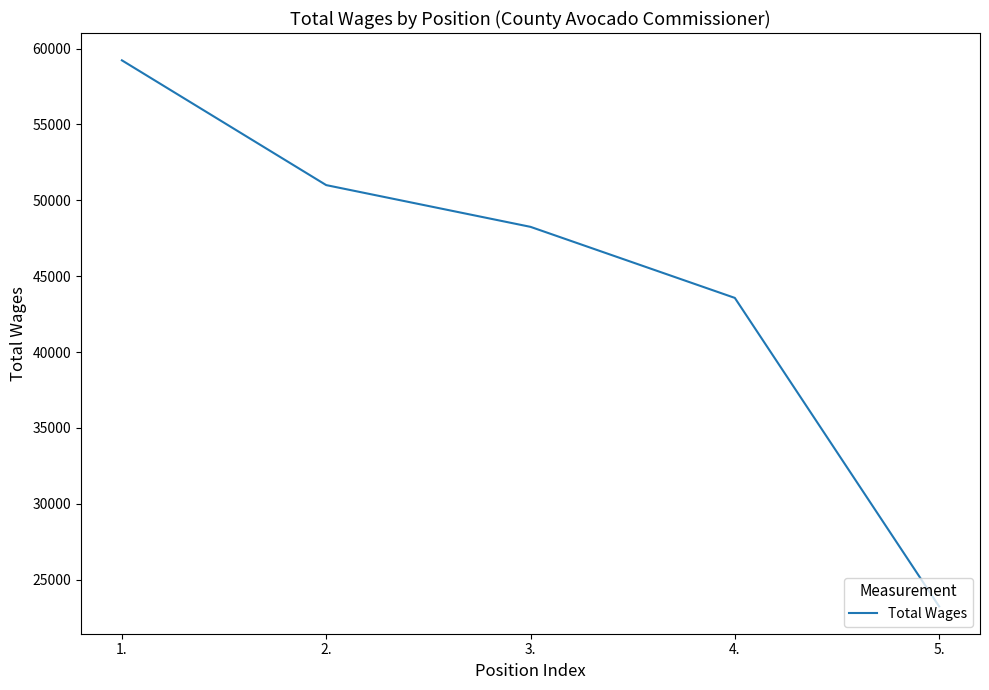

Which category has the highest value across all series?

1.